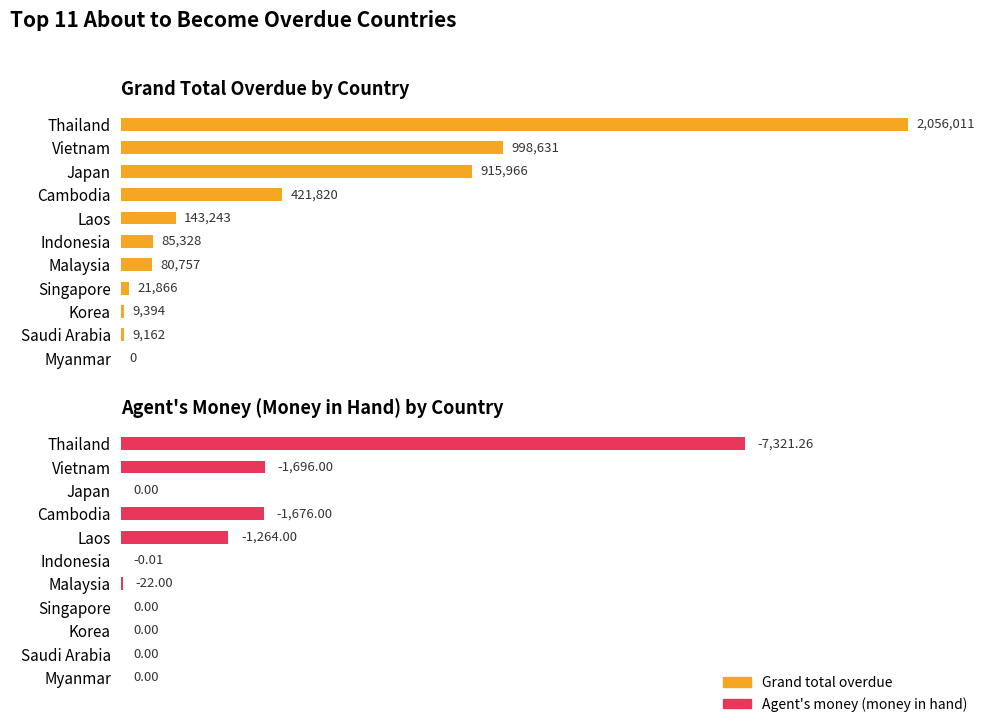

How many bars are there in each group?

2